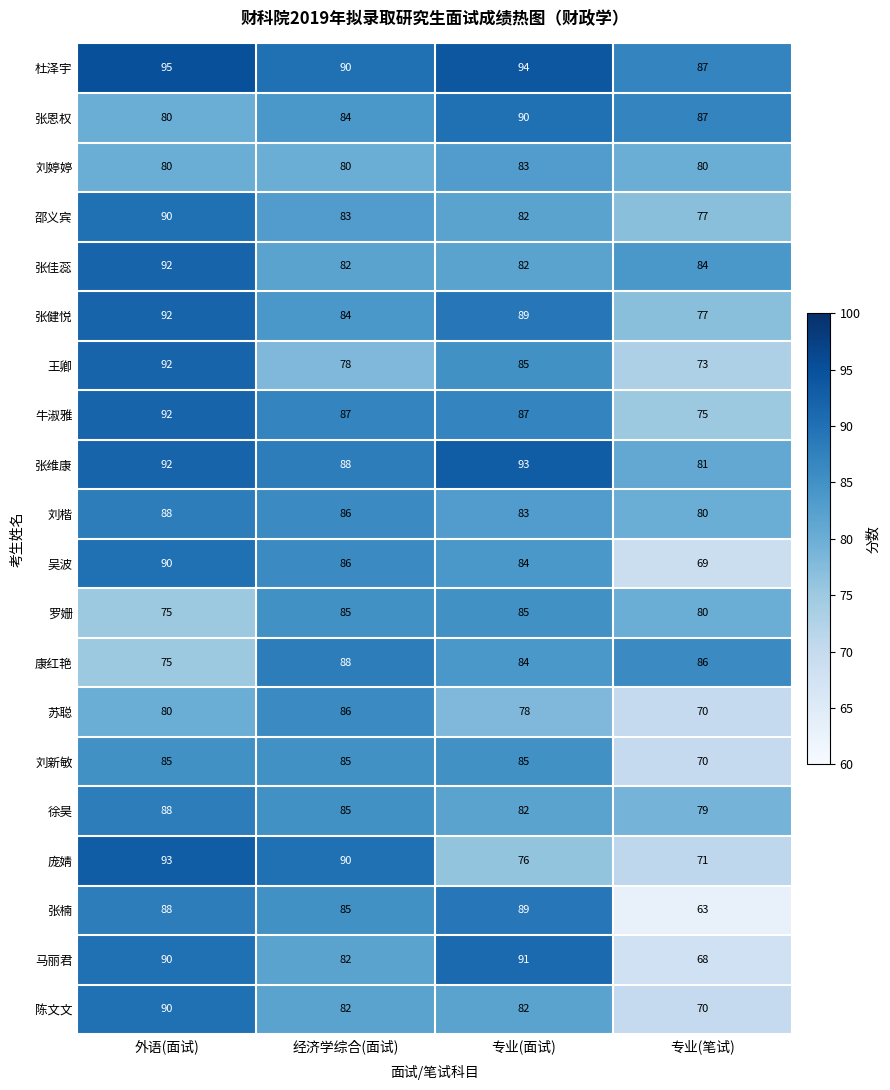

What is the difference between the 徐昊 values at 经济学综合(面试) and 专业(笔试)?

6